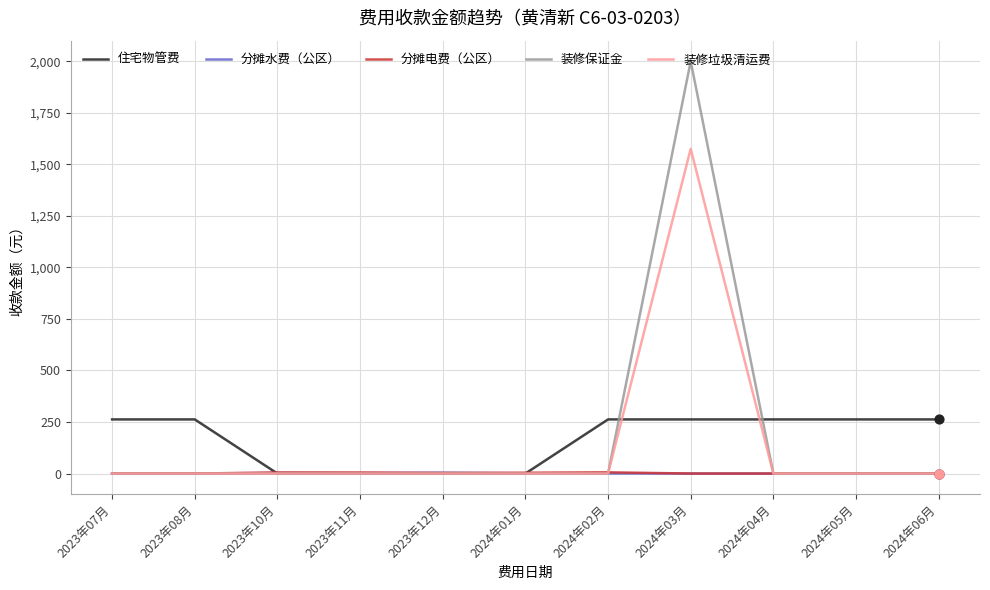

What is the total value across all series at 2023年11月?

6.9